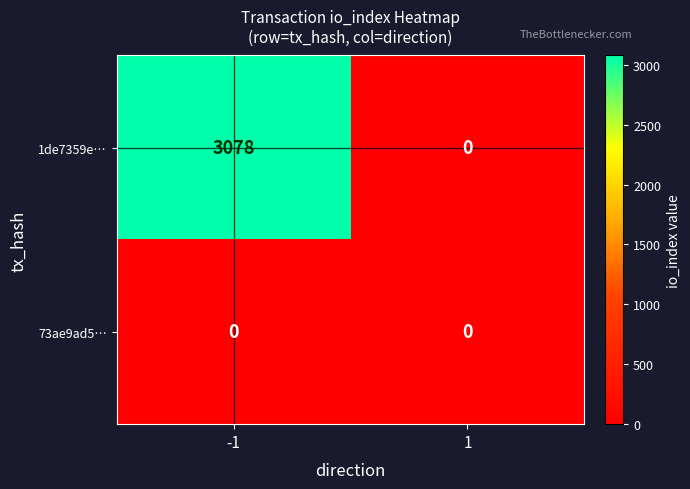

At -1, list the series in order from largest to smallest.

1de7359e…, 73ae9ad5…